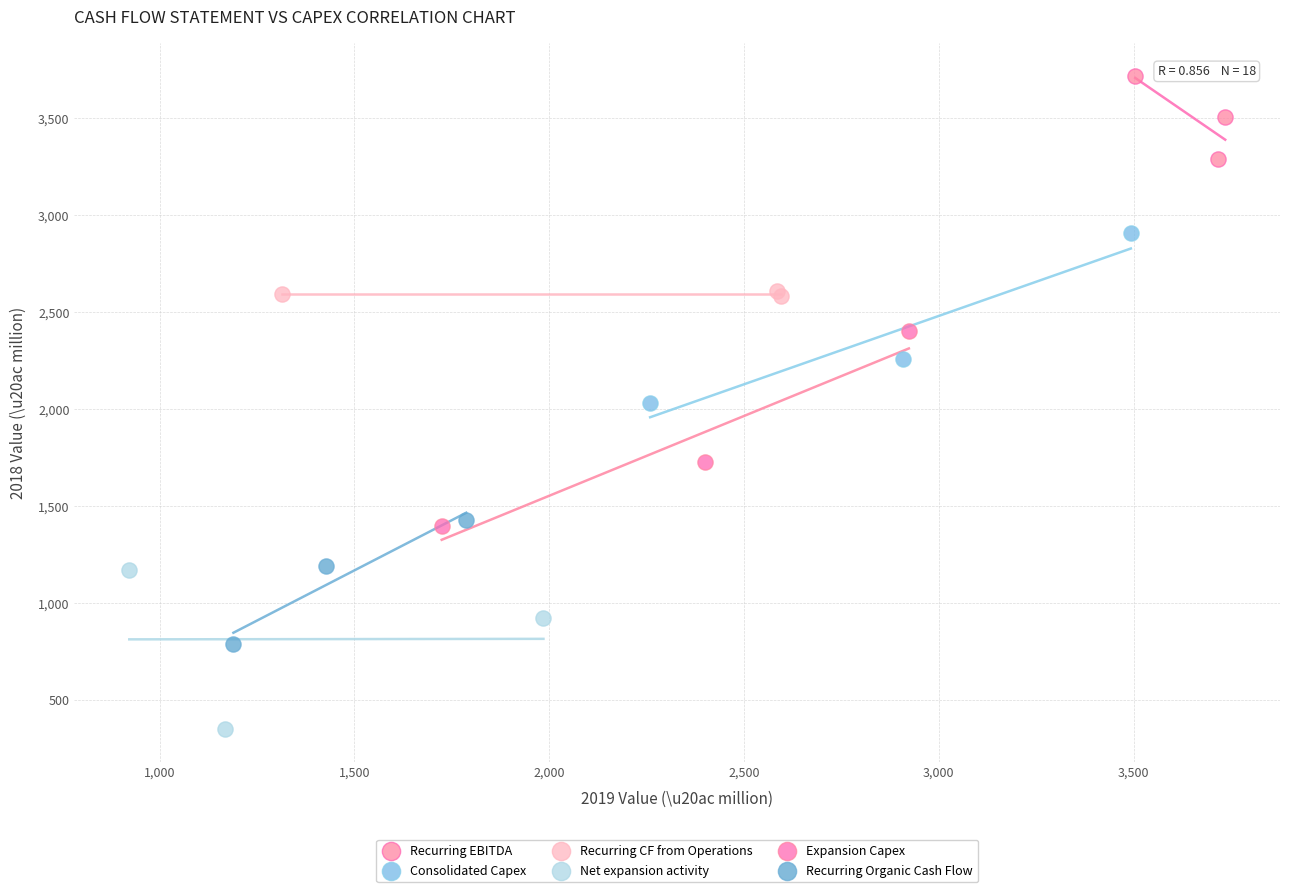

Which series contains the lowest Y value?

Net expansion activity